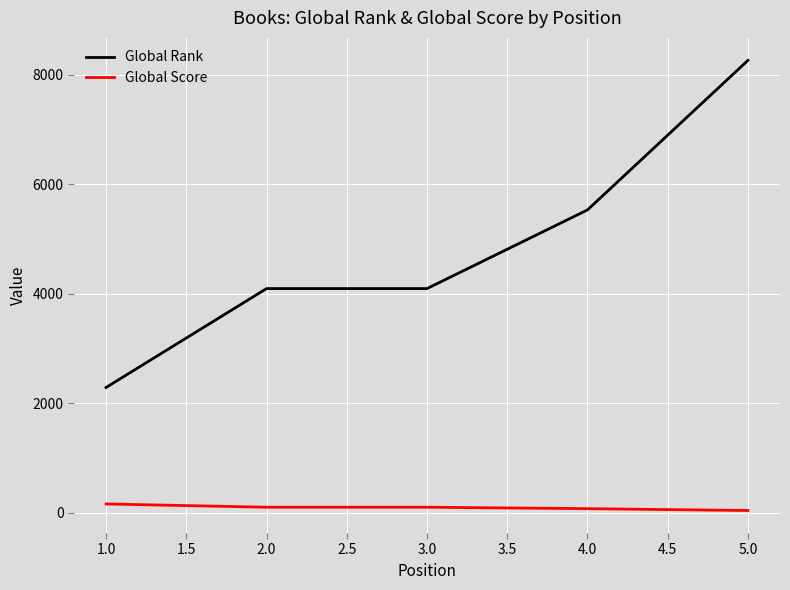

The value of Global Rank at 1.0 is 1120. True or false?

False